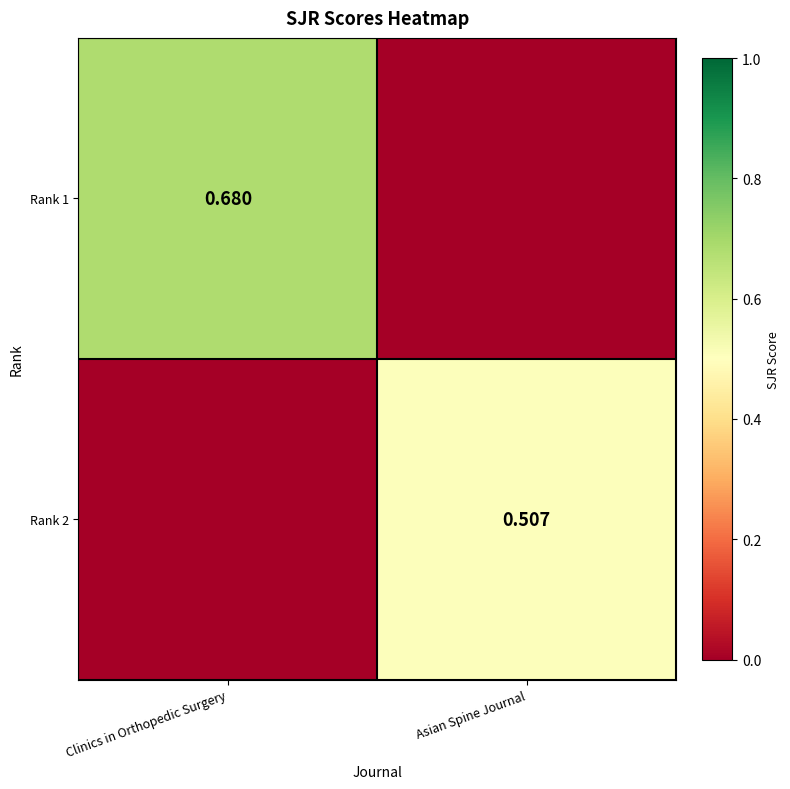

How many series are shown in this chart?

2